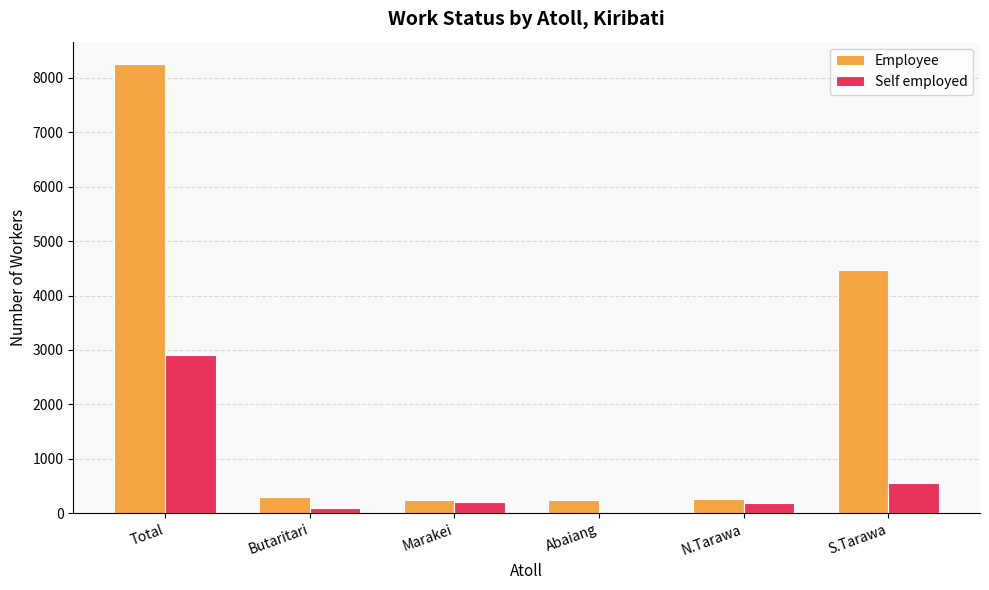

What is the sum of the Employee values at Total and S.Tarawa?

12711